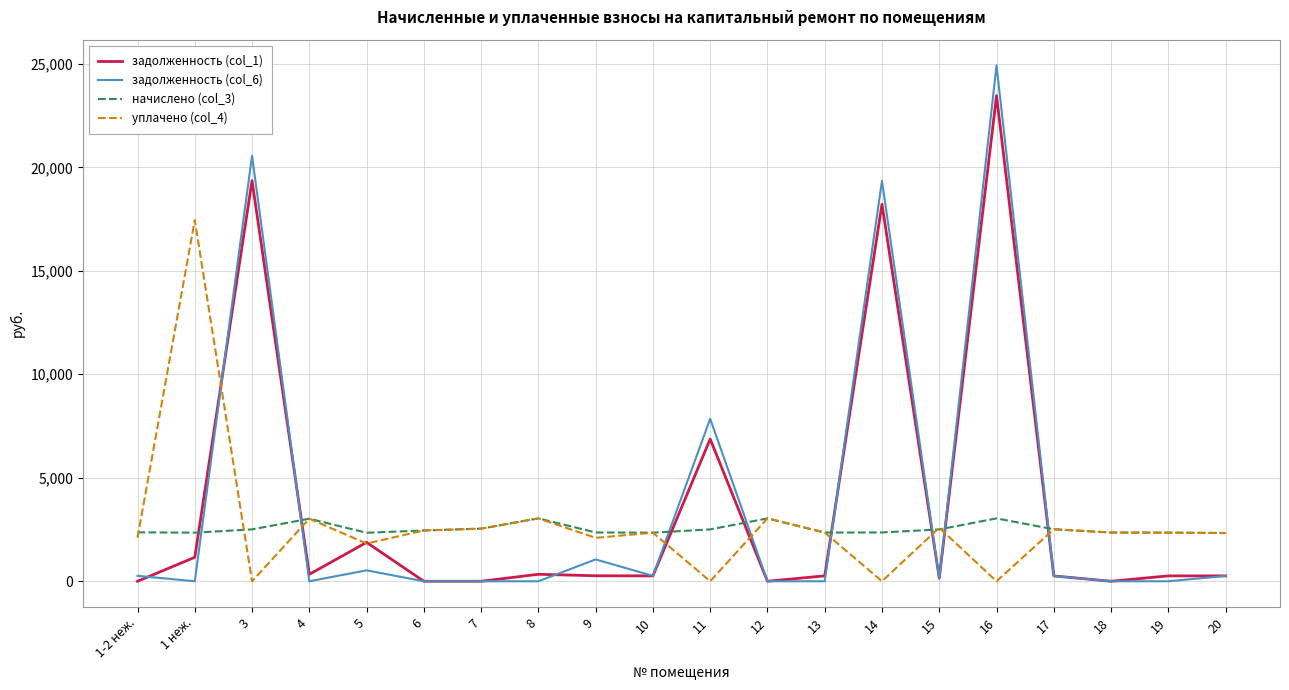

Which series has the widest spread of values?

задолженность (col_6)